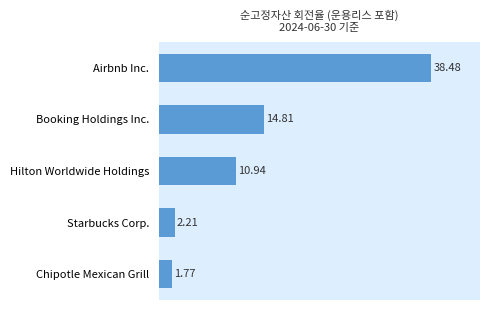

List the labels in order of value, largest first.

Airbnb Inc., Booking Holdings Inc., Hilton Worldwide Holdings, Starbucks Corp., Chipotle Mexican Grill